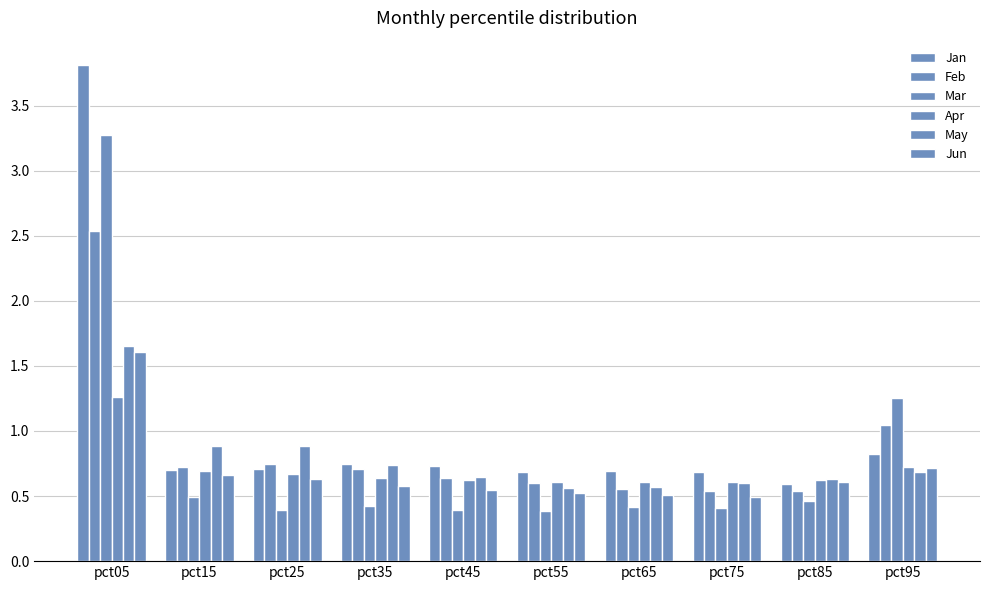

Does the chart contain stacked bars?

No